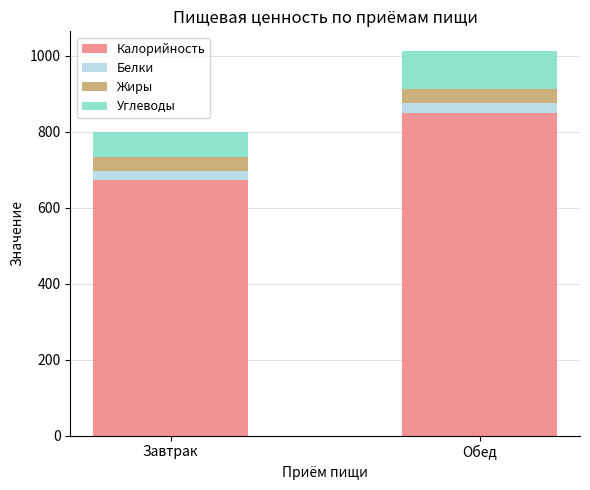

Which category has the highest value in the Калорийность series?

Обед